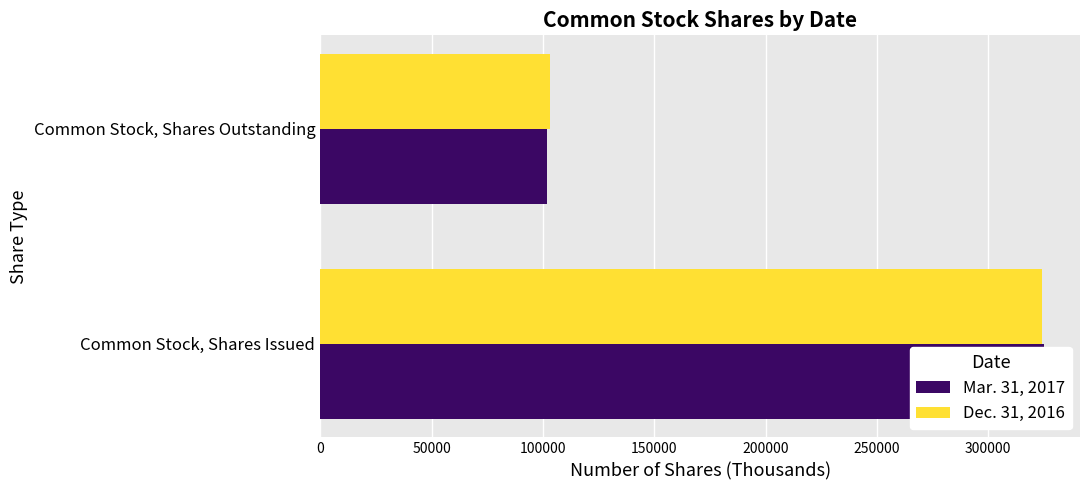

Rank the series by their maximum value, from highest to lowest.

Mar. 31, 2017, Dec. 31, 2016